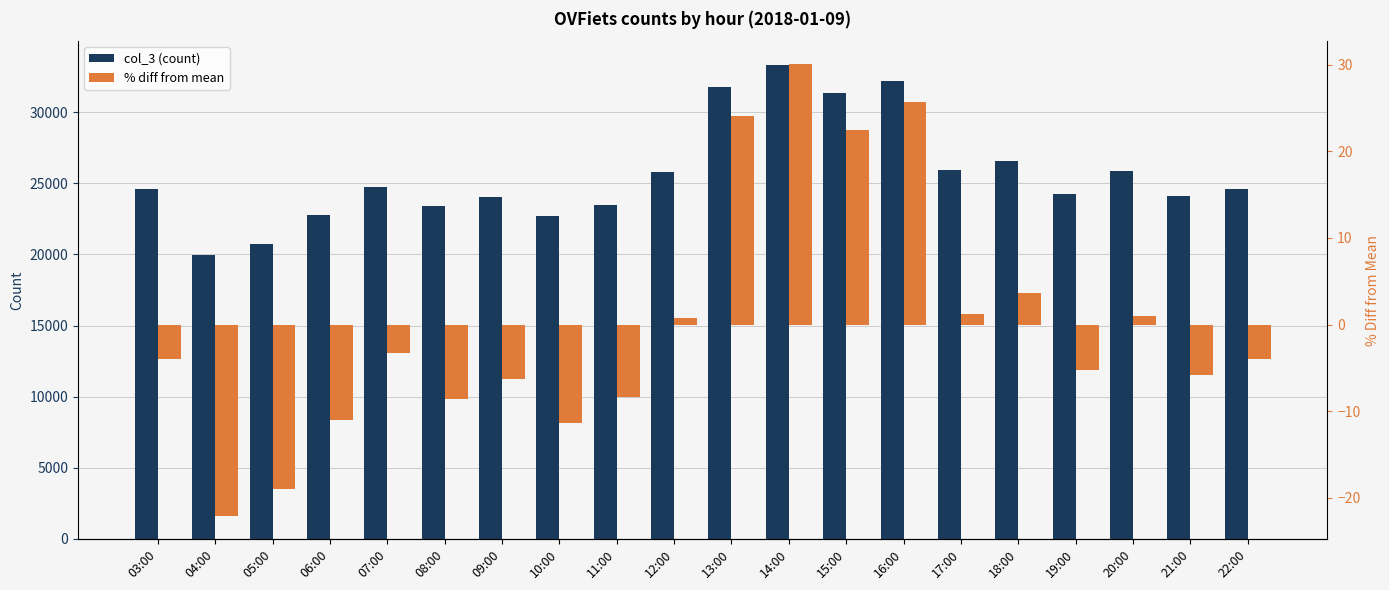

What is the minimum value shown in the chart?

-22.1